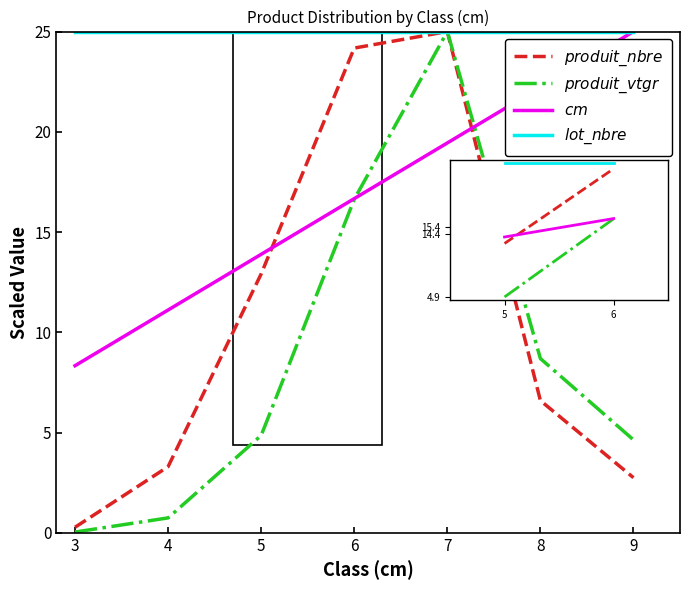

What is the maximum value shown in the chart?

25.0